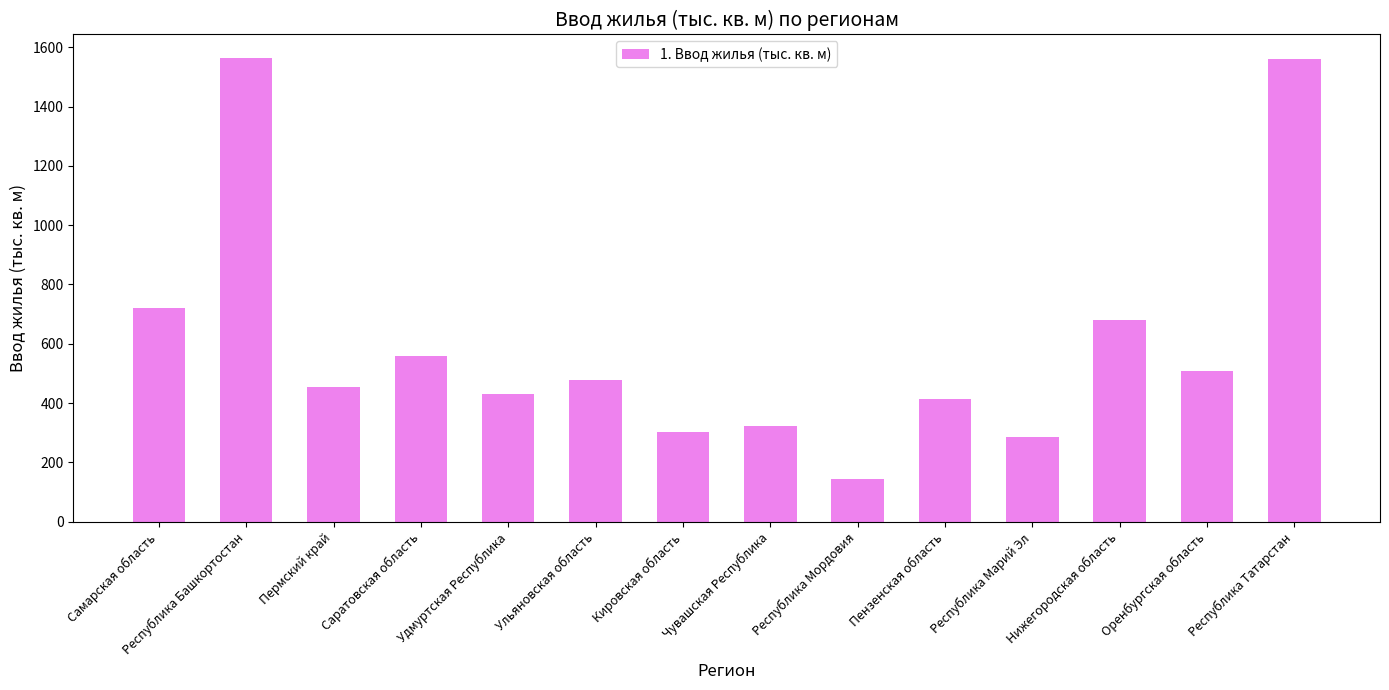

What is the sum of the values at Оренбургская область and Республика Татарстан?

2071.0